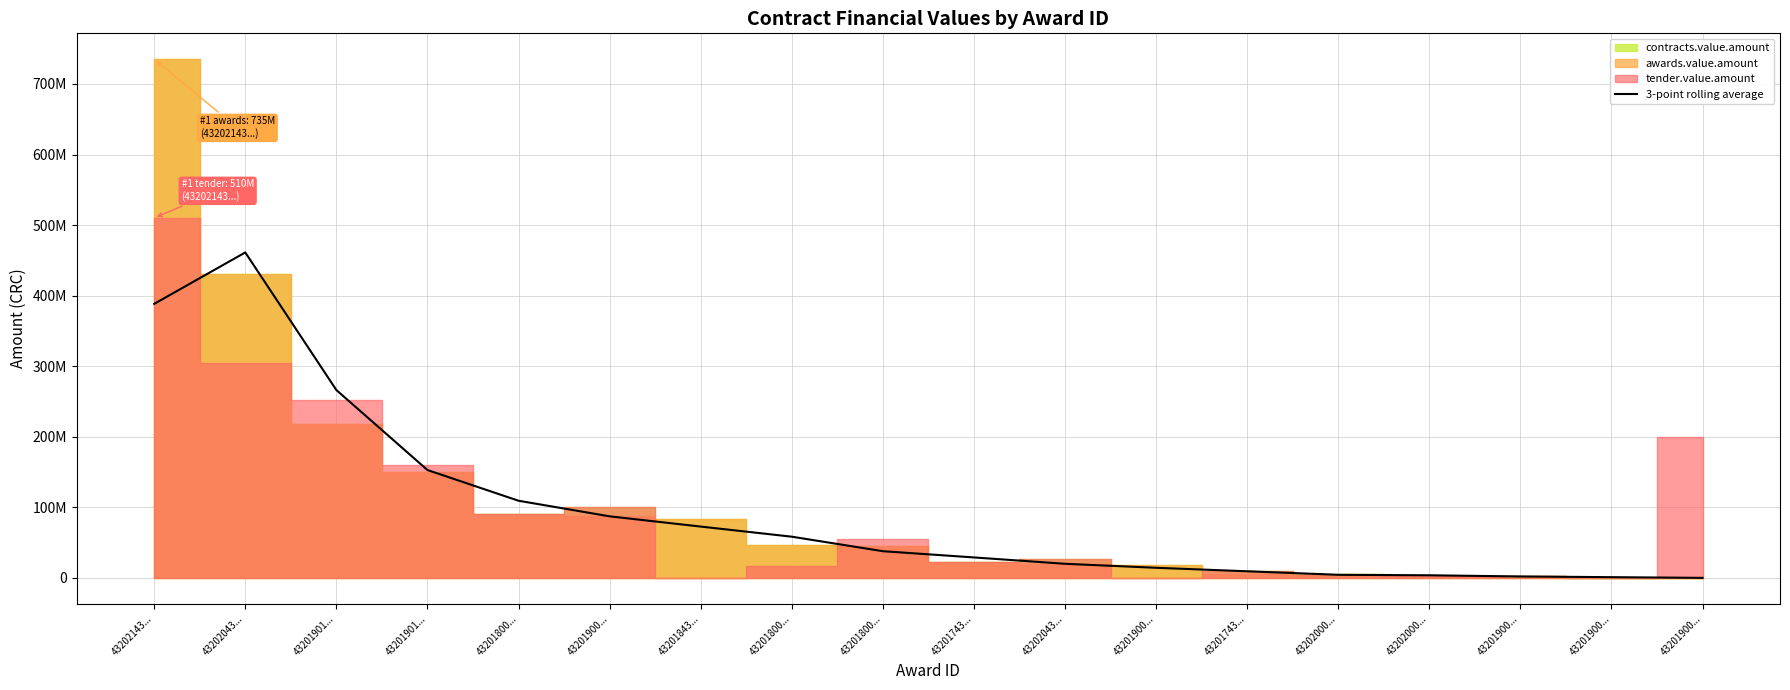

At which label is the value closest to 230600001?

43201901...